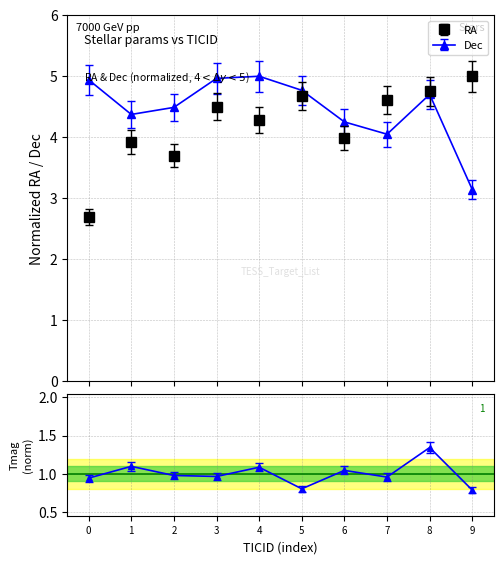

Is the value of Tmag at 3 greater than the value of RA at 0?

No